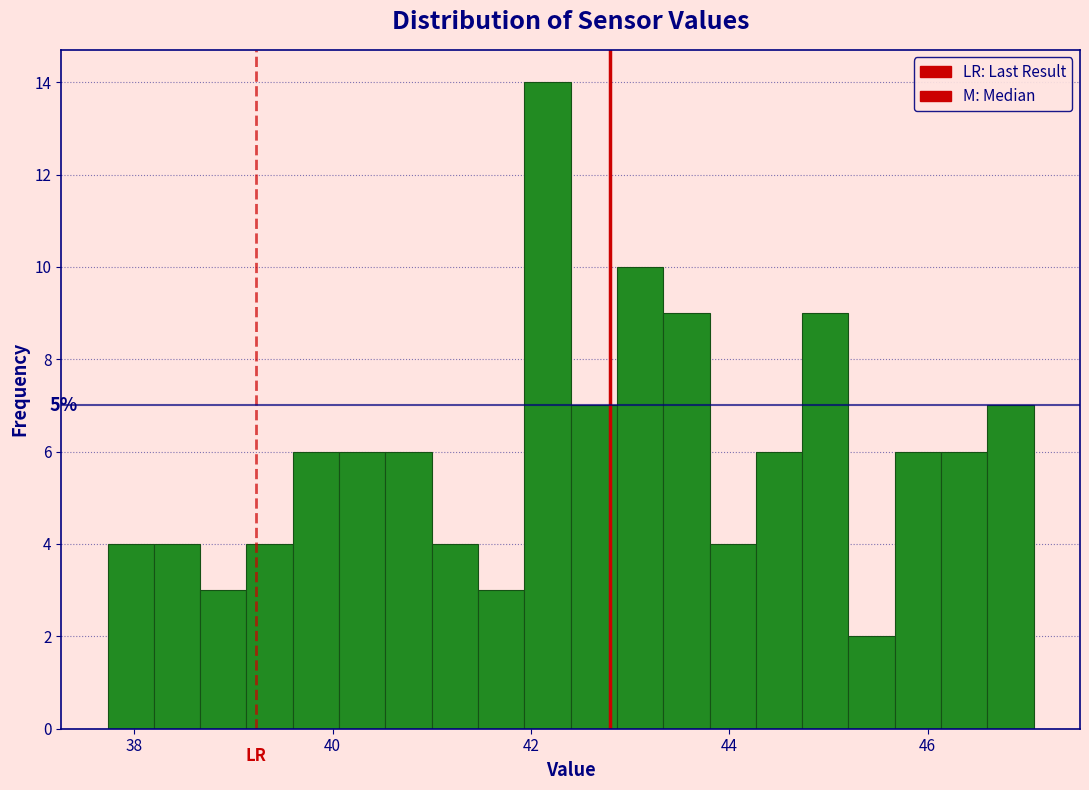

Read against the x-axis, roughly where is the centre of the tallest bar?

42.2